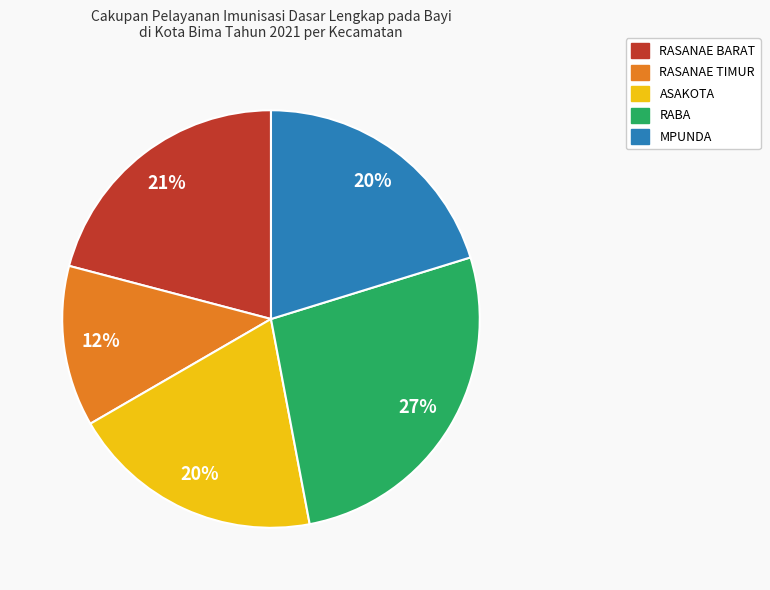

Which slice is the smallest?

RASANAE TIMUR